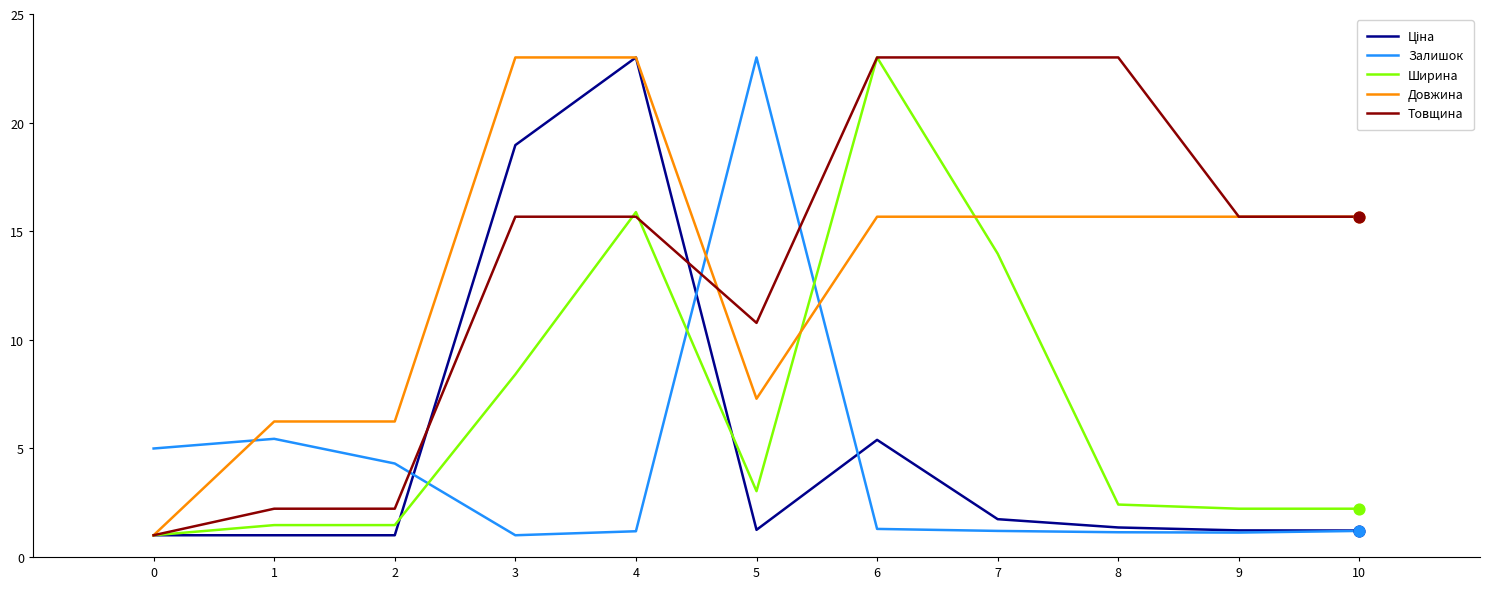

Which series has the largest total across all categories?

Товщина